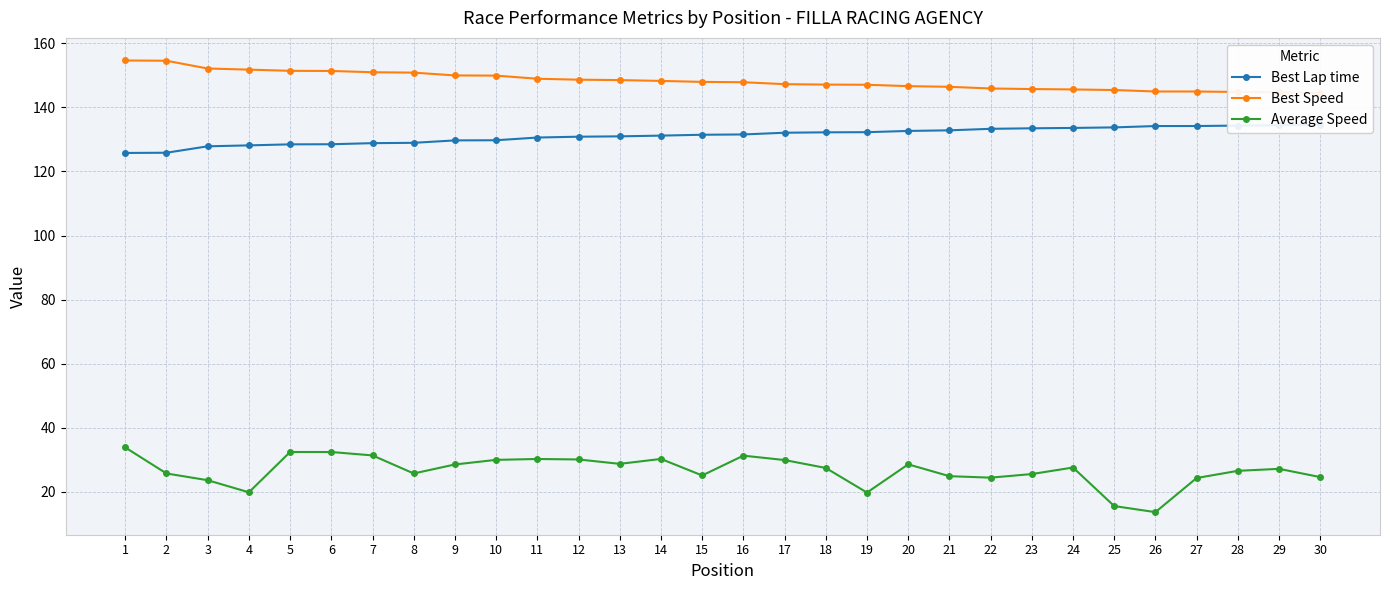

How many lines are shown in the chart?

3